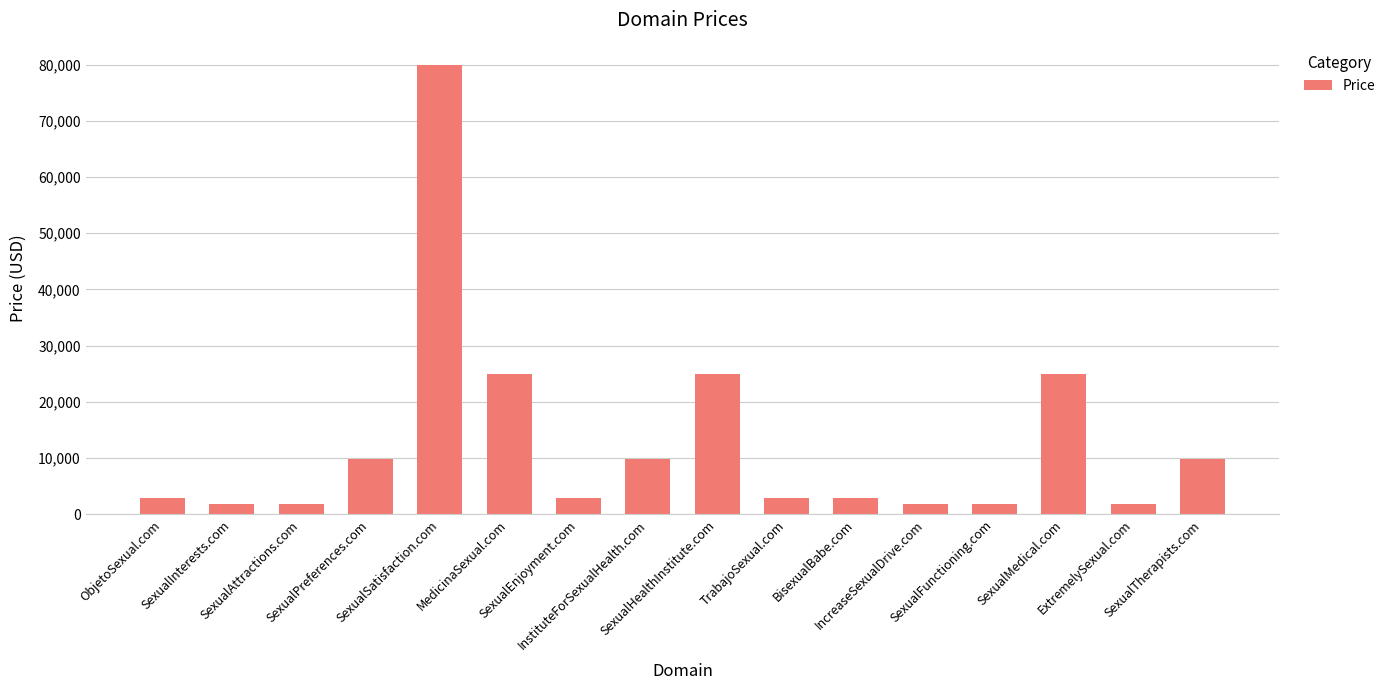

The value at SexualEnjoyment.com is 2888. True or false?

True